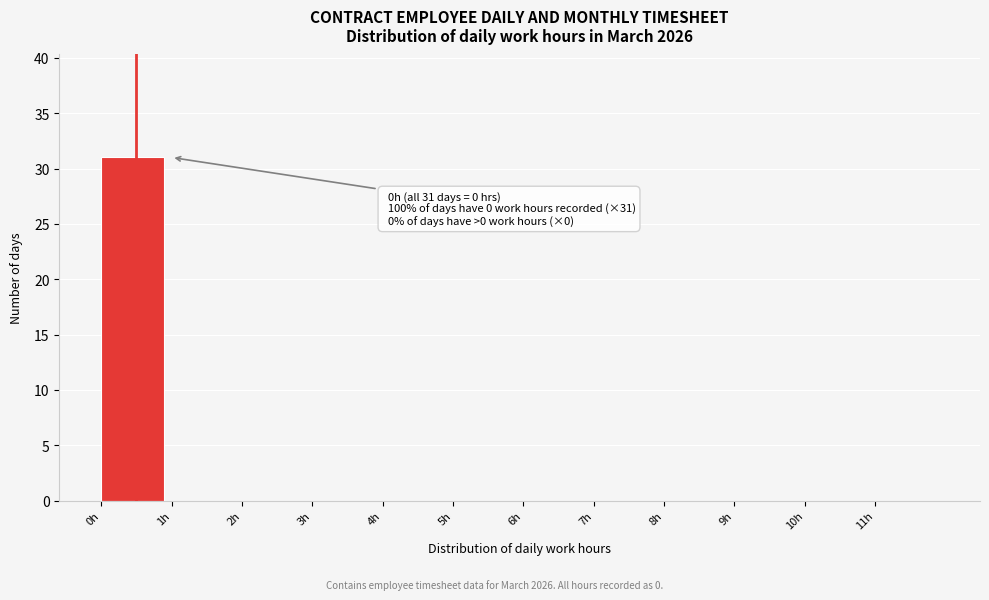

Which range on the x-axis has the tallest bar?

0 to 1